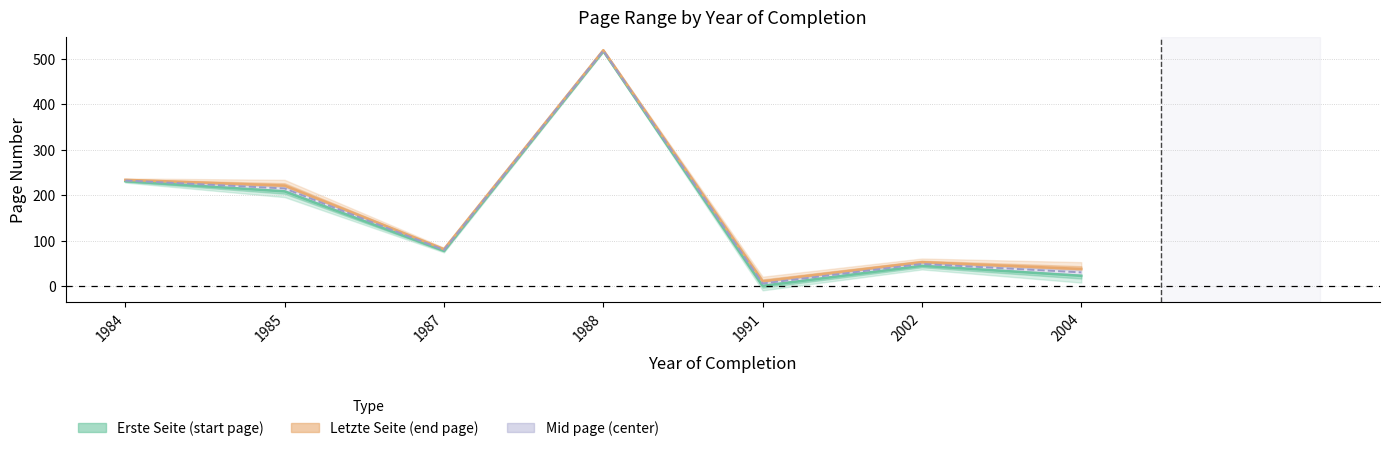

True or false: Erste Seite (start page) has a value of 32.5 at 1987.

False